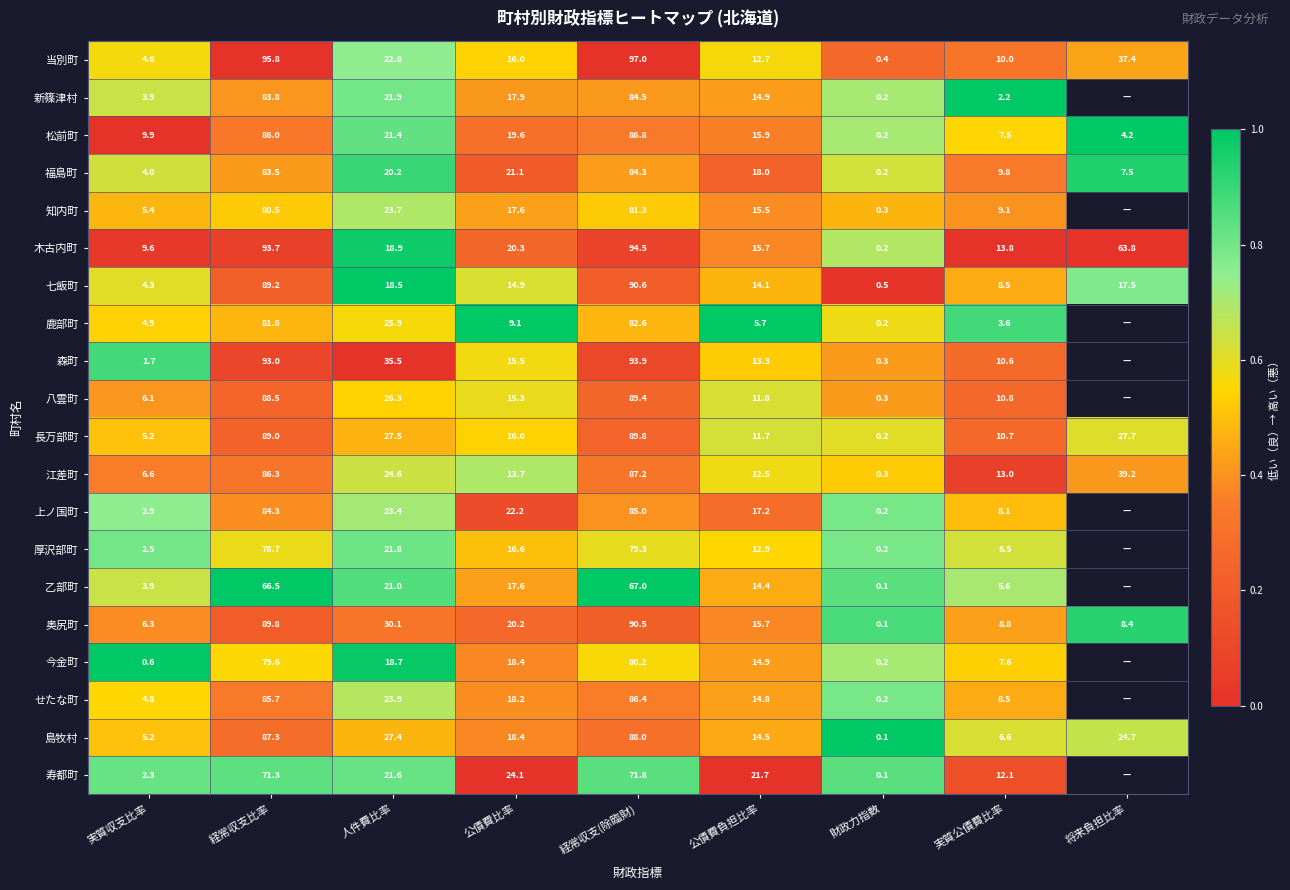

Rank the categories by 江差町 value from highest to lowest.

経常収支(除臨財), 経常収支比率, 将来負担比率, 人件費比率, 公債費比率, 実質公債費比率, 公債費負担比率, 実質収支比率, 財政力指数